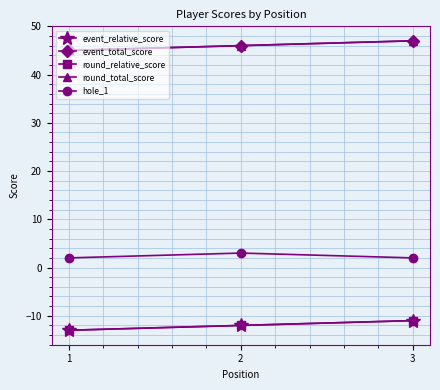

How many round_relative_score values are between -13 and -11?

3